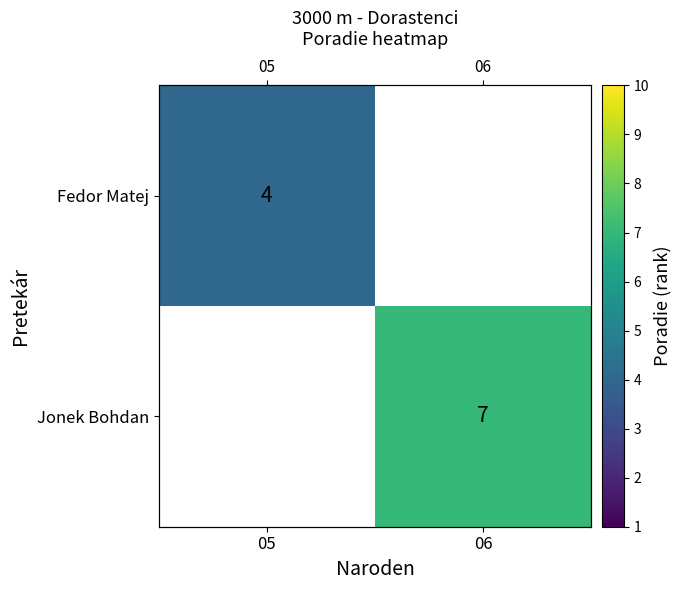

Between 05 and 06, which is larger?

06